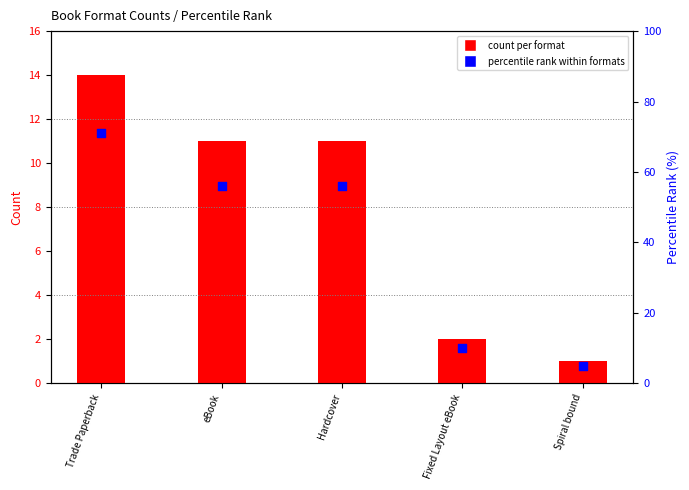

Which series reaches the minimum Y coordinate?

count per format